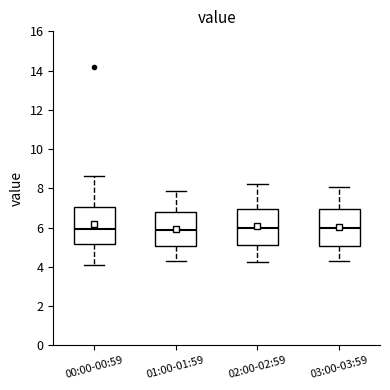

Where does the median line of the box for 01:00-01:59 sit on the y-axis? The values are not printed on the chart, so give them approximately, as read against the axis.

5.8